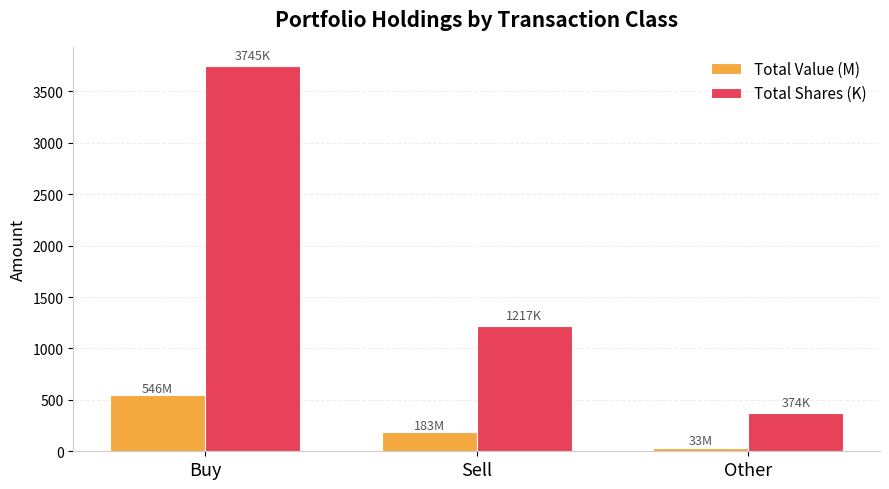

Which series has the largest total across all categories?

Total Shares (K)